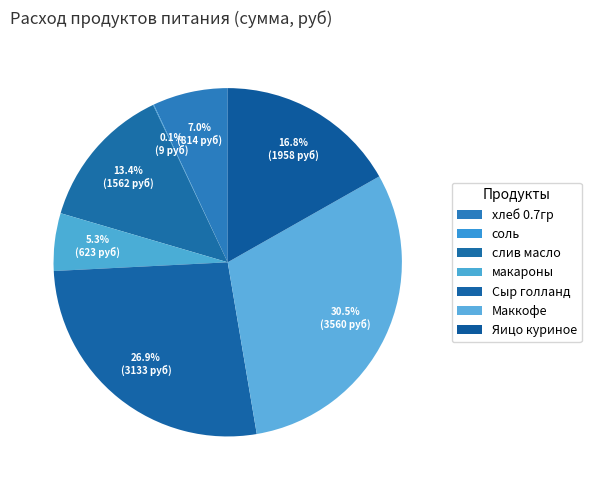

What is the ratio of the value at хлеб 0.7гр to the value at слив масло?

0.5